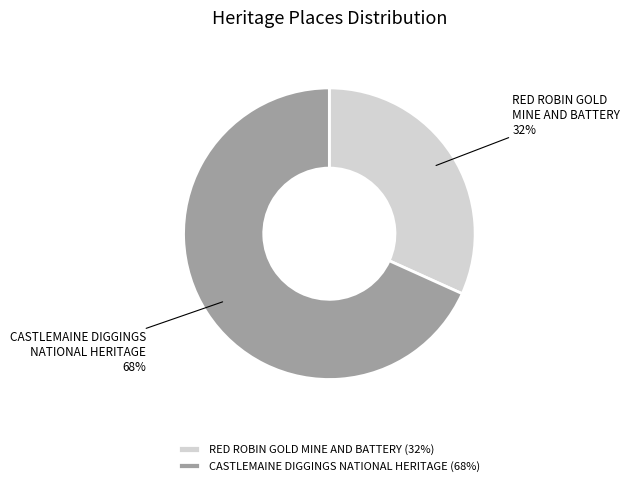

What is the majority slice?

CASTLEMAINE DIGGINGS NATIONAL HERITAGE